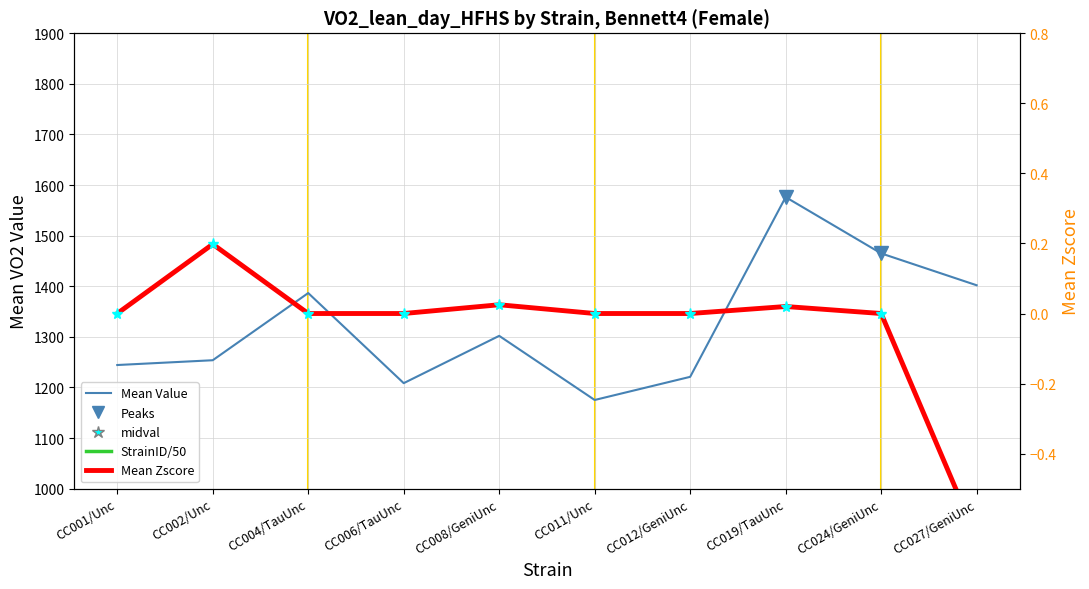

What is the approximate value of Mean strainid at CC008/GeniUnc?

32.2